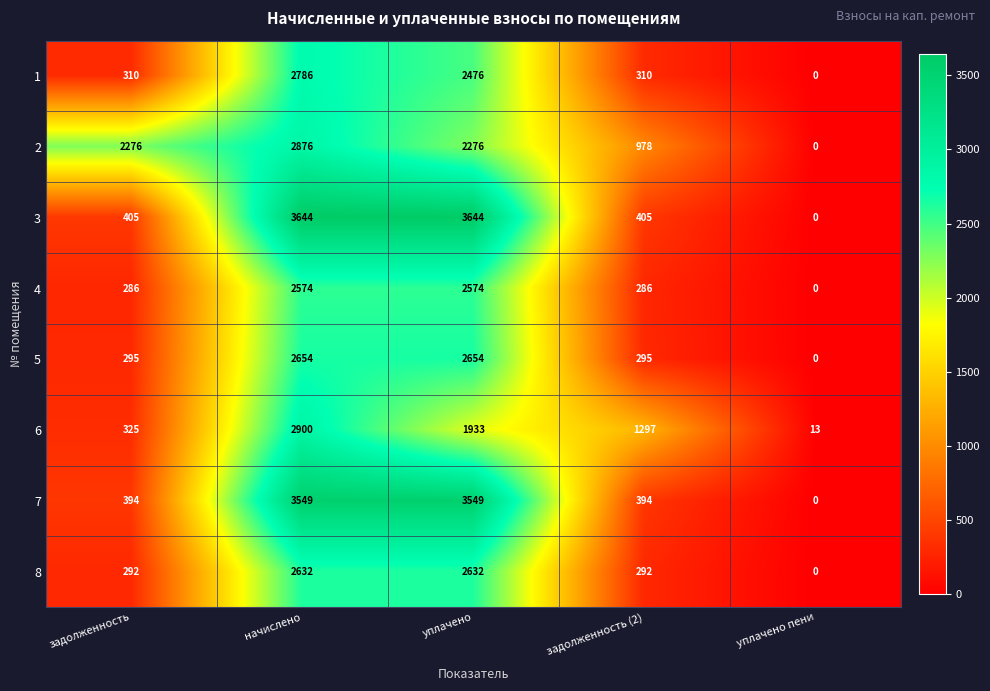

List the series in order of their peak value, lowest first.

4, 8, 5, 1, 2, 6, 7, 3